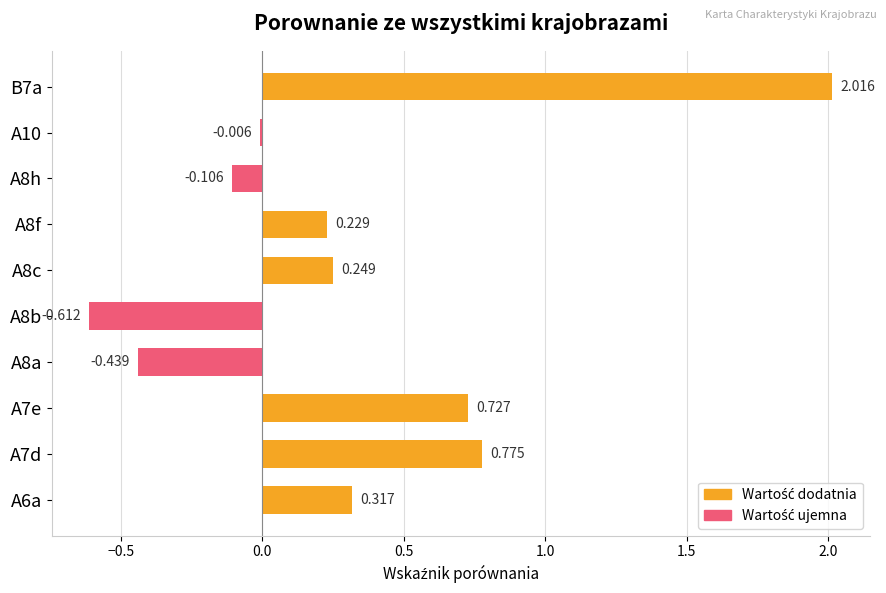

What is the smallest value displayed?

-0.6